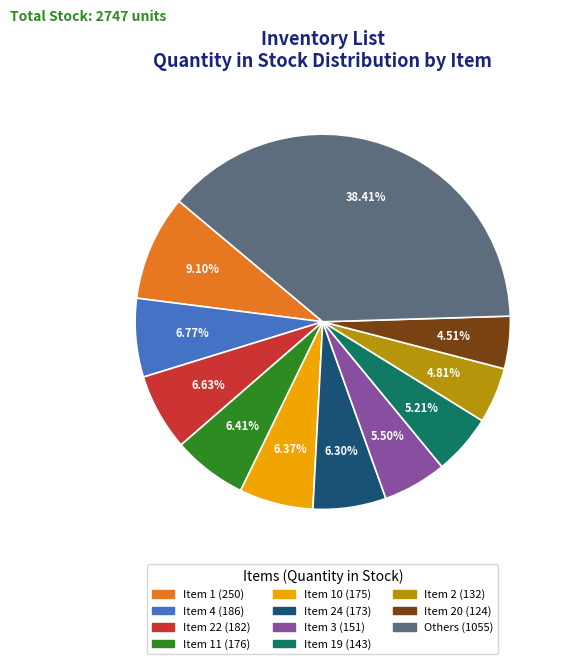

Does any single category account for the majority?

No